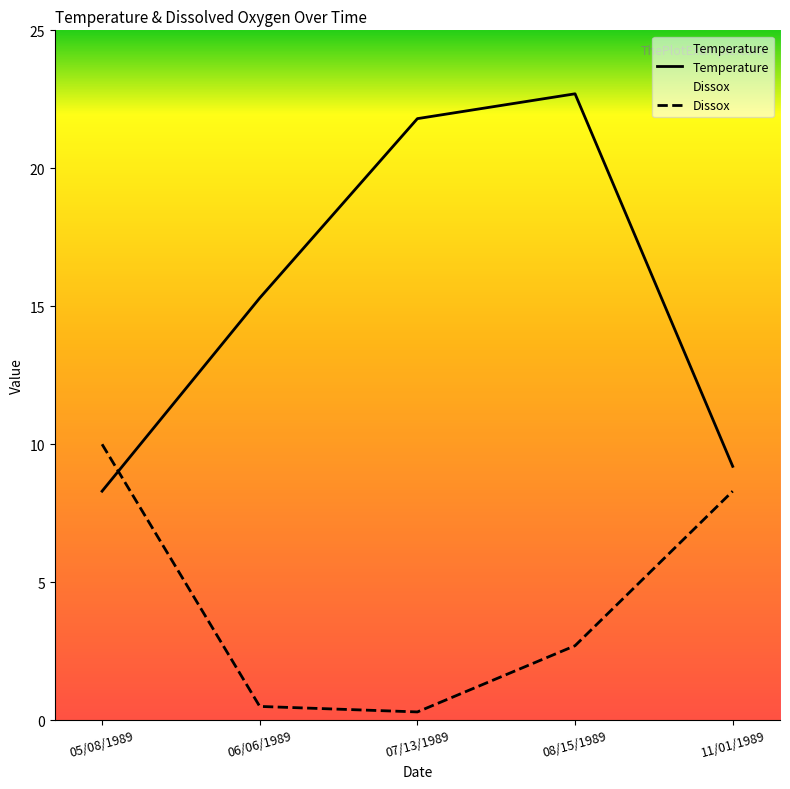

True or false: Dissox and Temperature cross at least once.

True